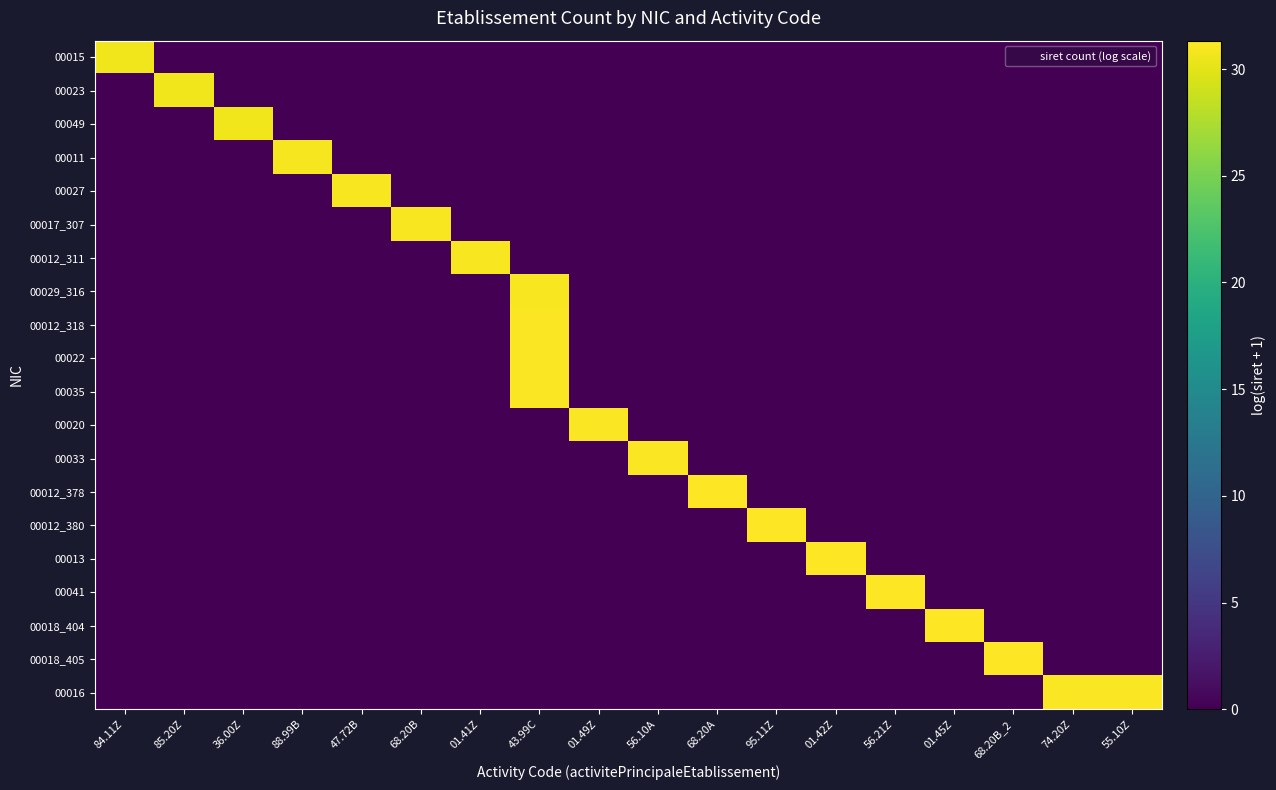

Which has a higher value, 01.45Z or 01.42Z?

01.45Z